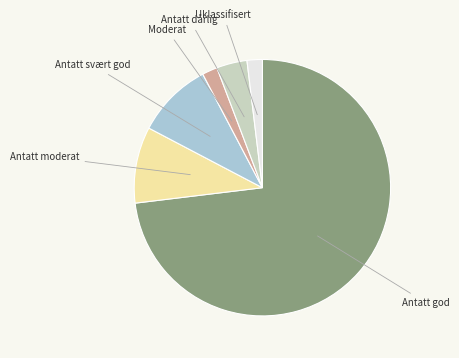

Is there a majority slice in this chart?

Yes